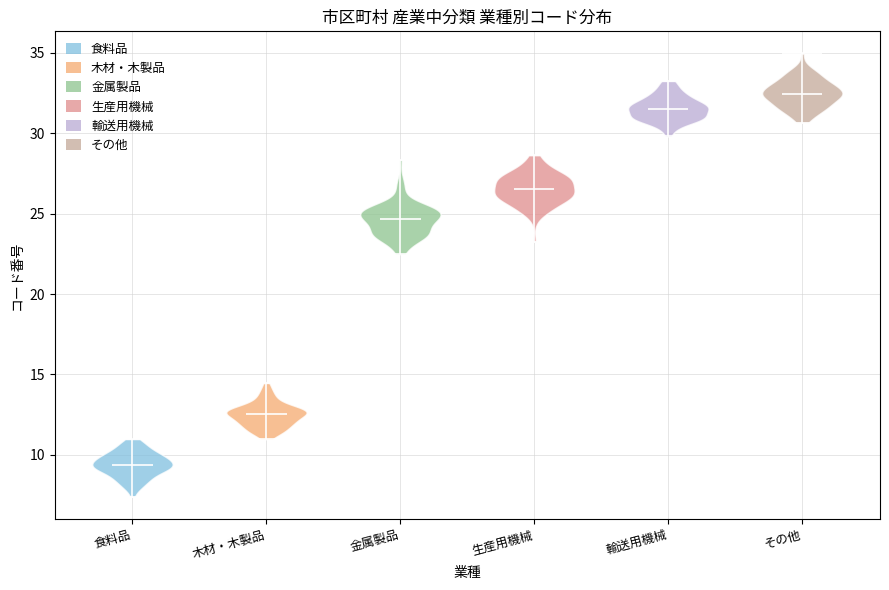

Reading left to right, read every violin against the y-axis: where its median line is, and the lowest and highest points it reaches. The values are not printed on the chart, so give them approximately, as read against the axis.

食料品: median line 9.5, lowest point 7.5, highest point 11.0
木材・木製品: median line 12.5, lowest point 11.0, highest point 14.5
金属製品: median line 24.5, lowest point 22.5, highest point 28.5
生産用機械: median line 26.5, lowest point 23.5, highest point 28.5
輸送用機械: median line 31.5, lowest point 30.0, highest point 33.5
その他: median line 32.5, lowest point 30.5, highest point 35.0